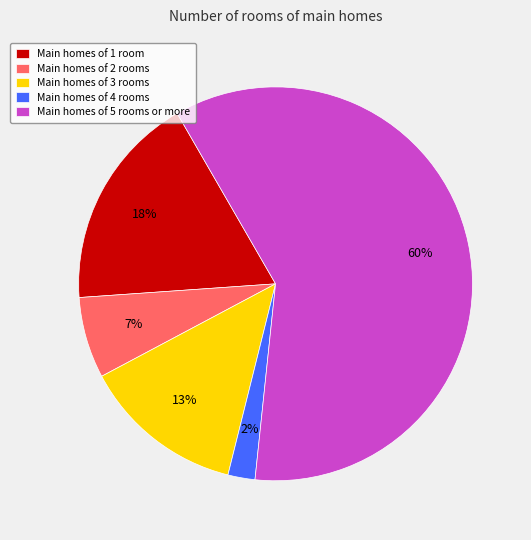

Rank the categories by value from highest to lowest.

Main homes of 5 rooms or more, Main homes of 1 room, Main homes of 3 rooms, Main homes of 2 rooms, Main homes of 4 rooms